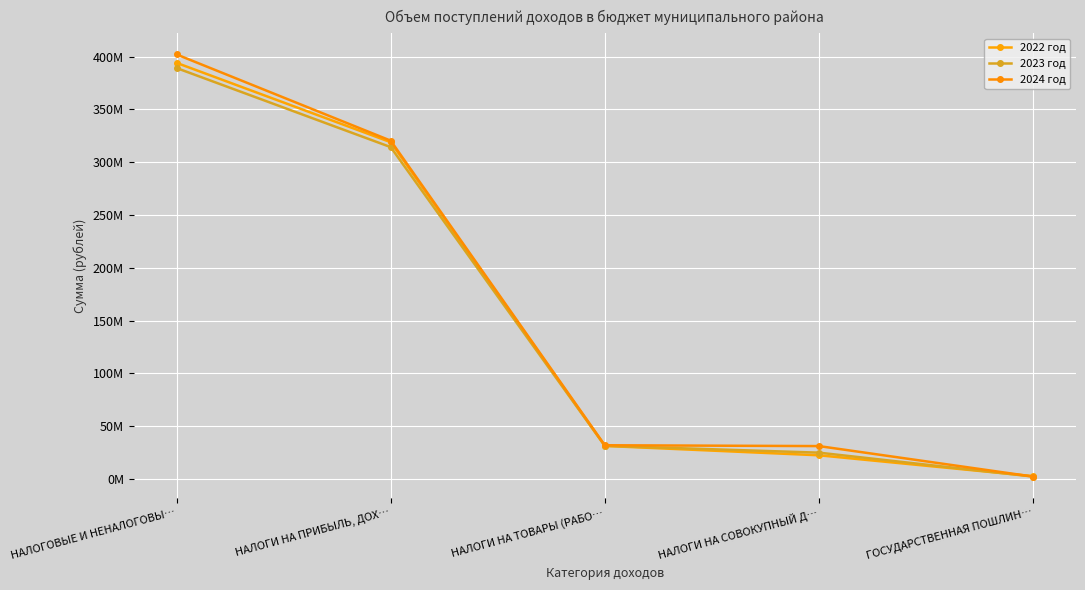

The 2022 год series shows 80805060.1 at НАЛОГИ НА ПРИБЫЛЬ, ДОХ…. True or false?

False